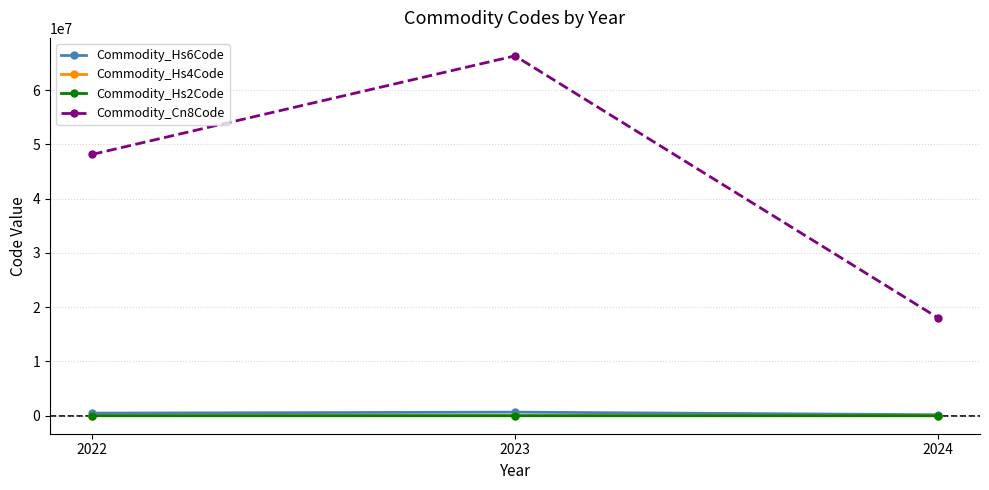

At how many categories does at least one series exceed 38365160?

2